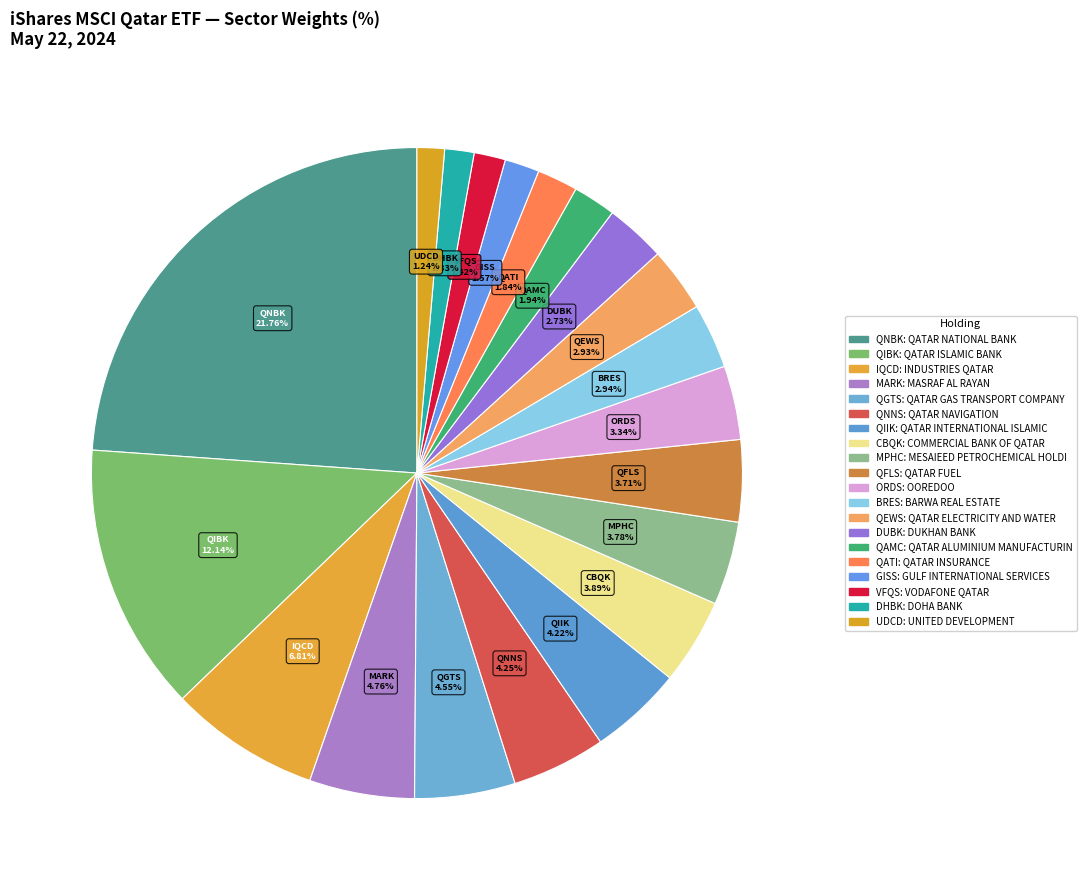

What portion of the pie excludes QATAR FUEL?

95.9%